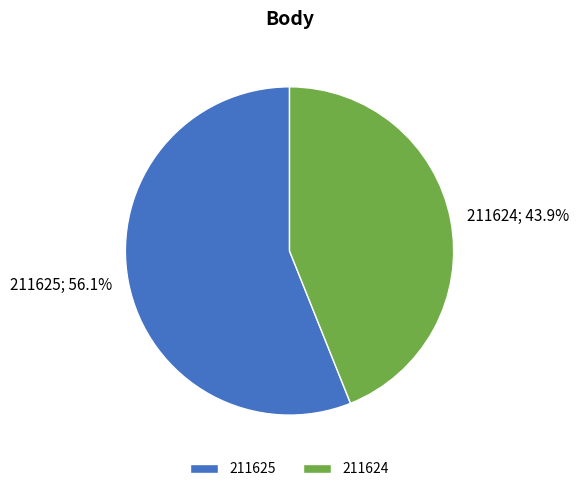

How many segments does this pie chart have?

2